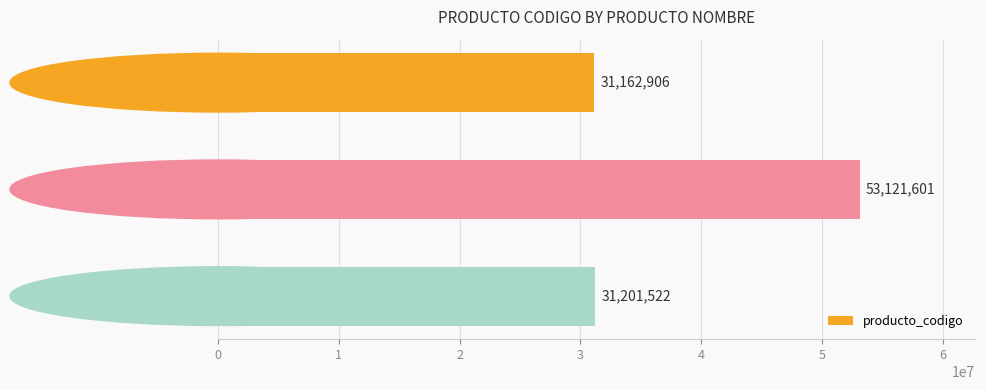

Reading top to bottom, transcribe all the data shown in this chart.

Abrazaderas varias=31162906	Bolsos de mano o monederos=53121601	Cinta adhesiva precinto=31201522